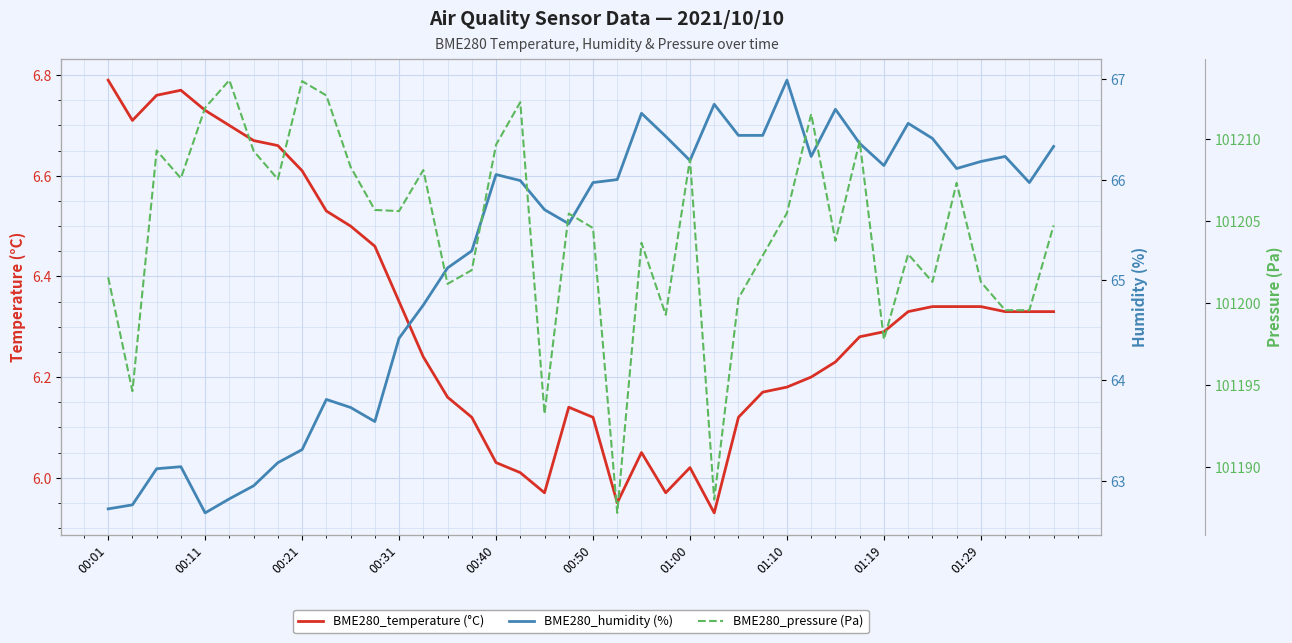

What is the minimum value shown in the chart?

5.9